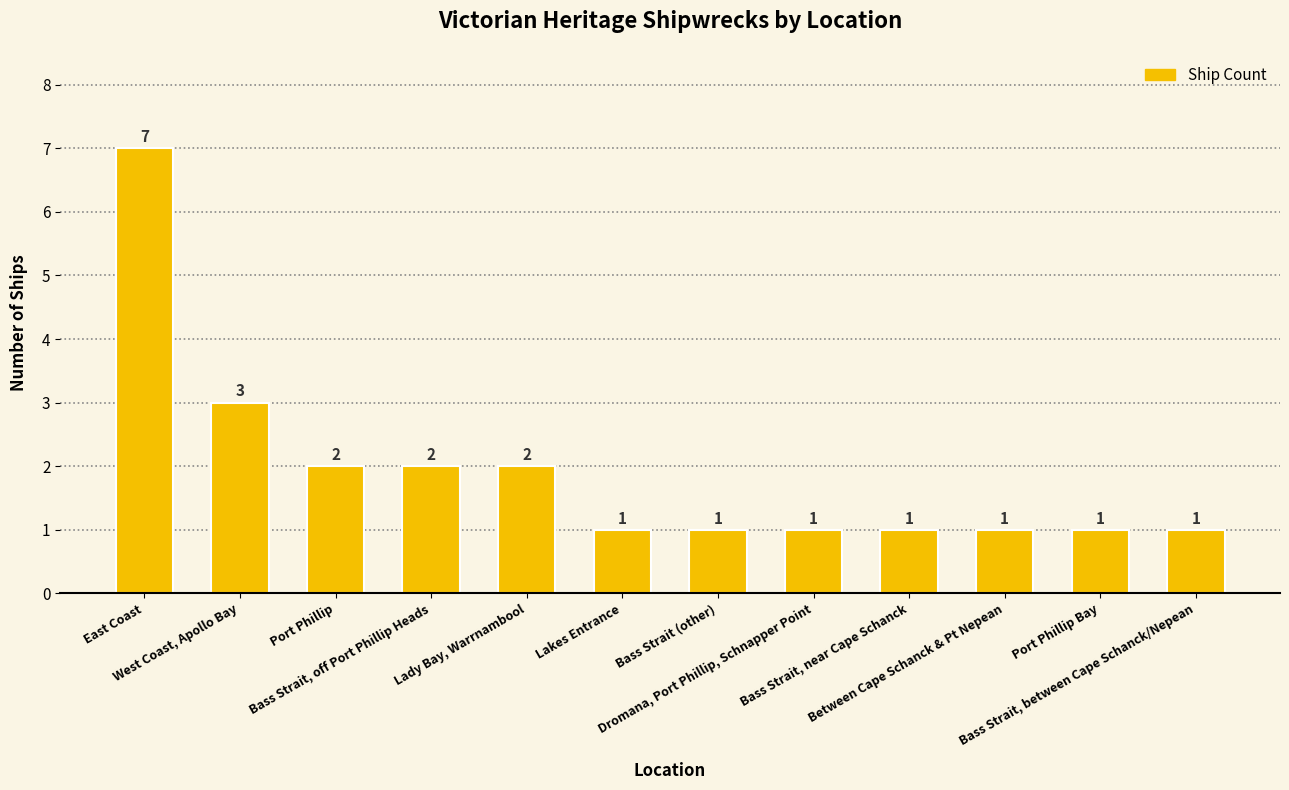

Reading left to right, transcribe all the data shown in this chart.

East Coast=7	West Coast, Apollo Bay=3	Port Phillip=2	Bass Strait, off Port Phillip Heads=2	Lady Bay, Warrnambool=2	Lakes Entrance=1	Bass Strait (other)=1	Dromana, Port Phillip, Schnapper Point=1	Bass Strait, near Cape Schanck=1	Between Cape Schanck & Pt Nepean=1	Port Phillip Bay=1	Bass Strait, between Cape Schanck/Nepean=1